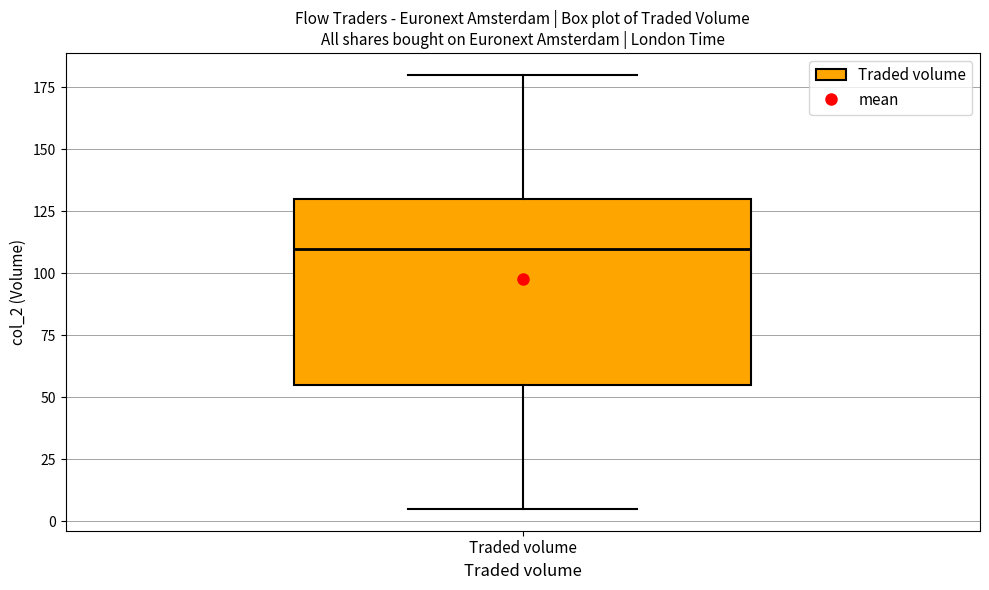

Transcribe this box plot: give where the median line is, the range the box spans, and where the two whiskers end, as read against the y-axis. The values are not printed on the chart, so give them approximately, as read against the axis.

median 110, box 55 to 130, whiskers 5 to 180